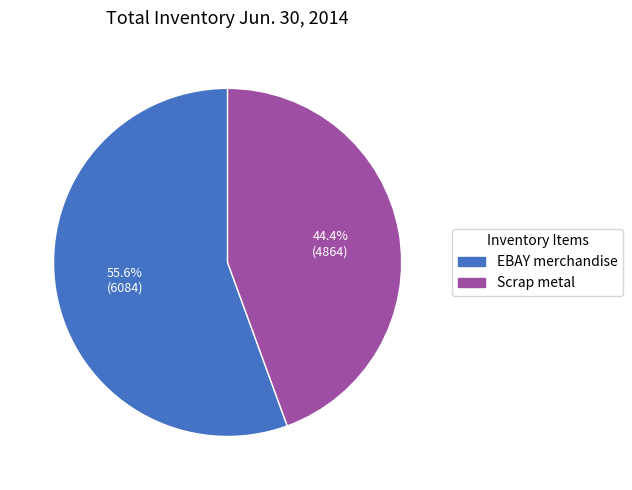

Does any single category account for the majority?

Yes